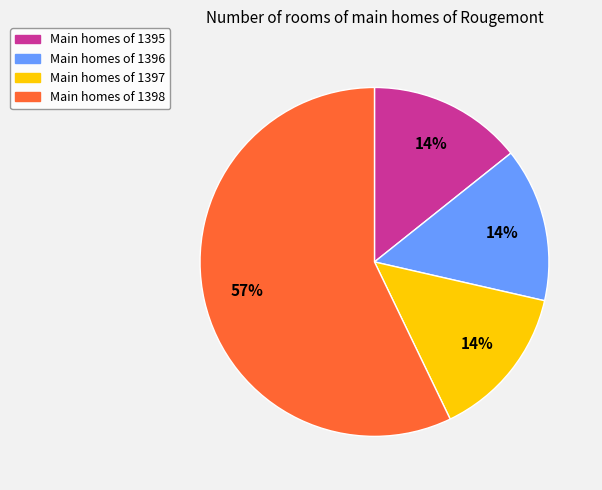

Is there any slice that represents more than half of the pie?

Yes